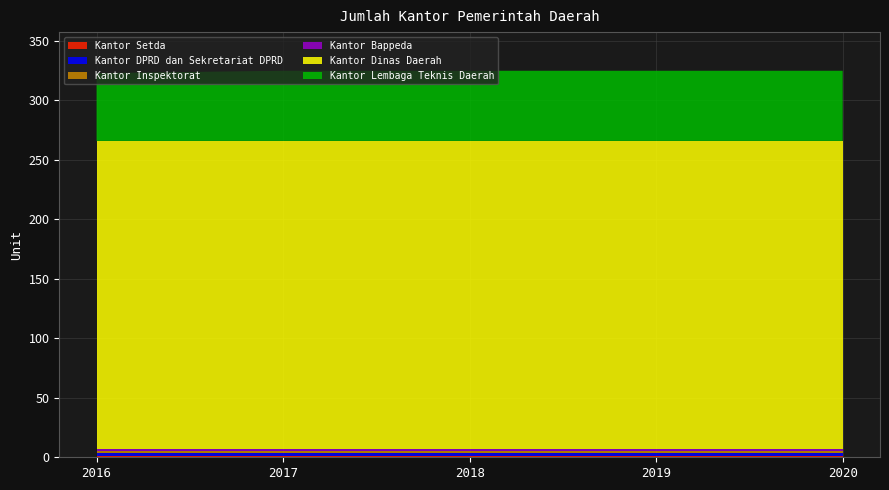

Reading right to left, extract all data points from this chart.

Kantor Setda: 2020=1	2019=1	2018=1	2017=1	2016=1
Kantor DPRD dan Sekretariat DPRD: 2020=3	2019=3	2018=3	2017=3	2016=3
Kantor Inspektorat: 2020=1	2019=1	2018=1	2017=1	2016=1
Kantor Bappeda: 2020=2	2019=2	2018=2	2017=2	2016=2
Kantor Dinas Daerah: 2020=259	2019=259	2018=259	2017=259	2016=259
Kantor Lembaga Teknis Daerah: 2020=59	2019=59	2018=59	2017=59	2016=57